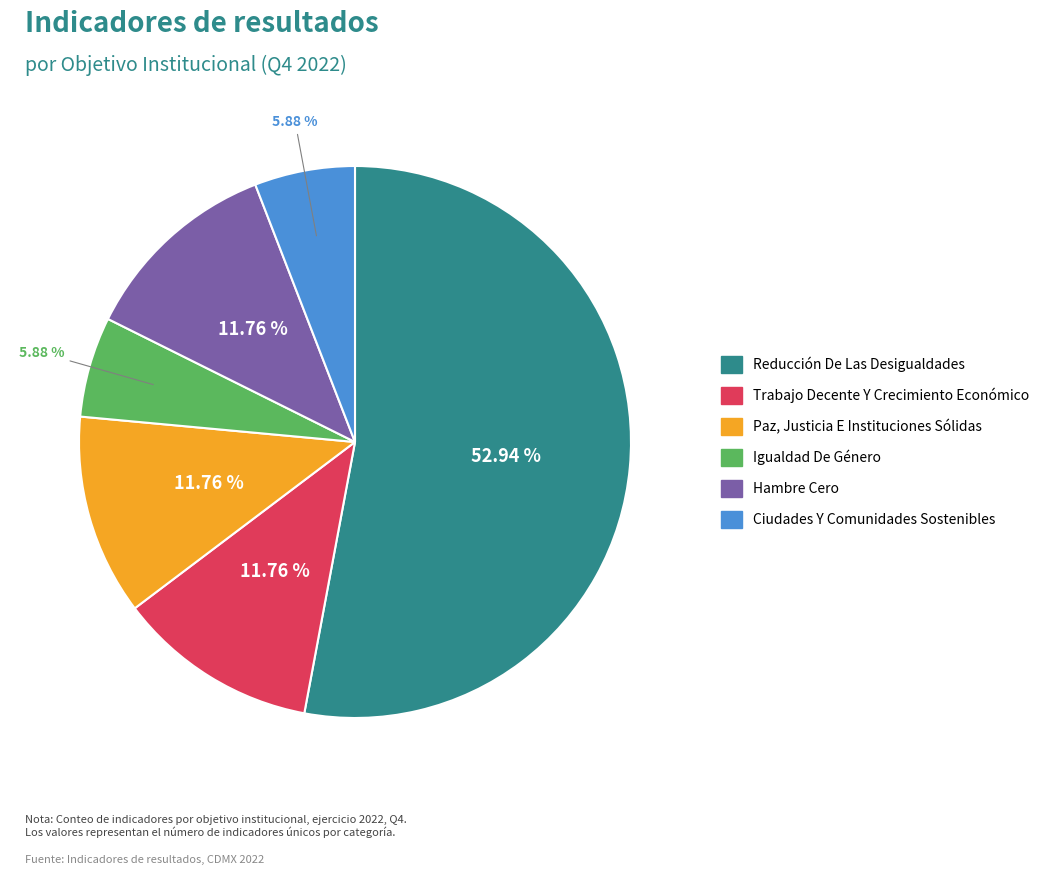

To the nearest percent, what portion does Igualdad De Género represent?

6%